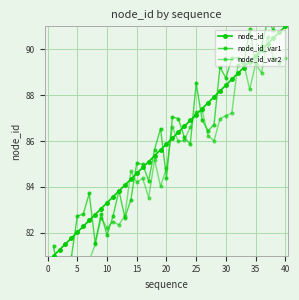

At 15, list the series in order from largest to smallest.

node_id_var1, node_id, node_id_var2